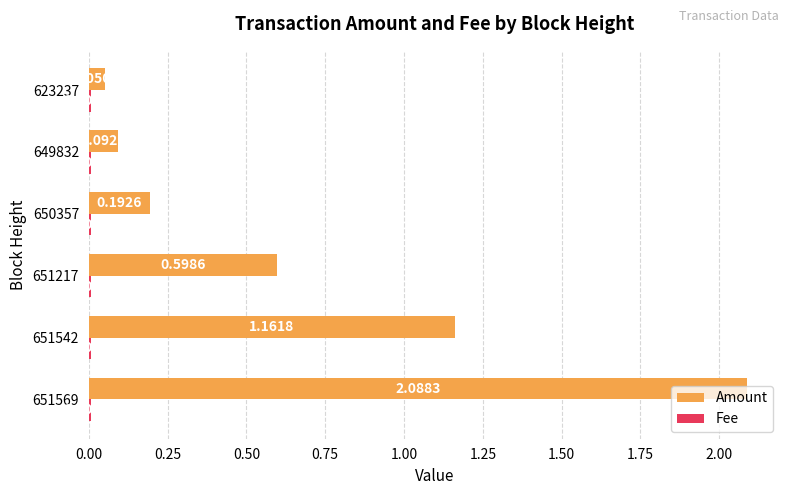

What is the spread (max minus min) of values at 651217?

0.6